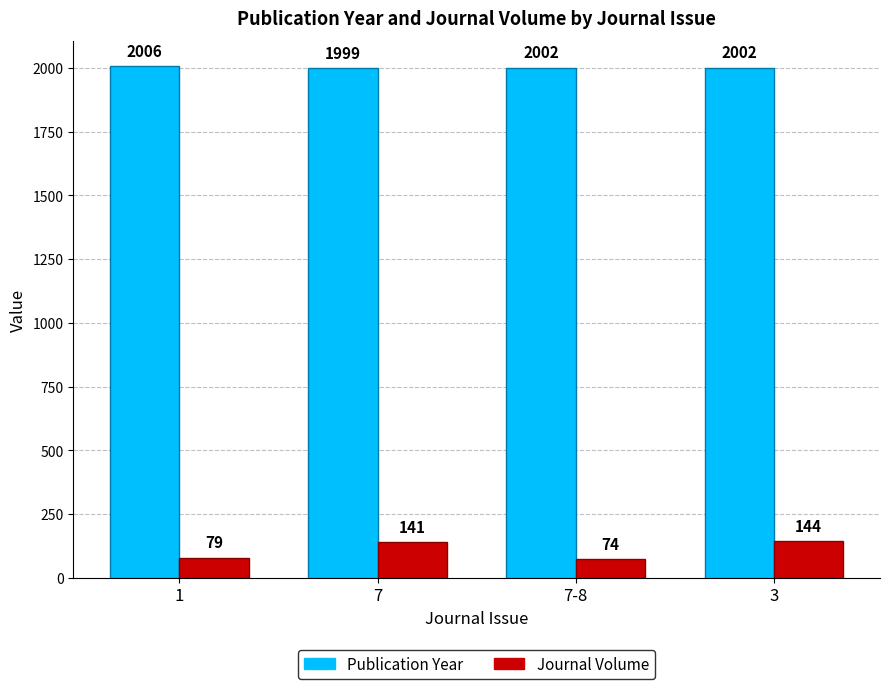

What are all the series names shown in the legend?

Publication Year, Journal Volume